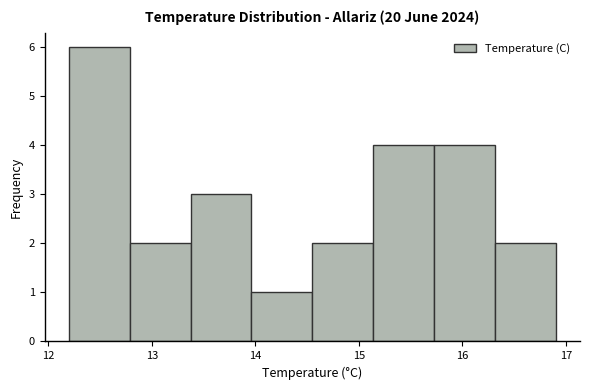

How tall is the bar that spans 15.1 to 15.7 on the x-axis? Neither the bar edges nor the heights are printed on the chart, so give them approximately, as read against the axes.

4